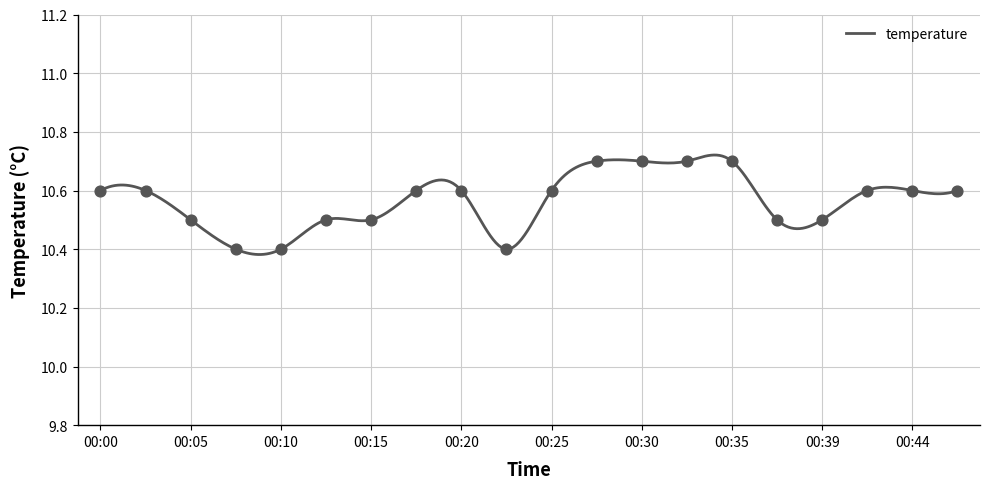

Which has a higher value, 00:10 or 00:17?

00:17